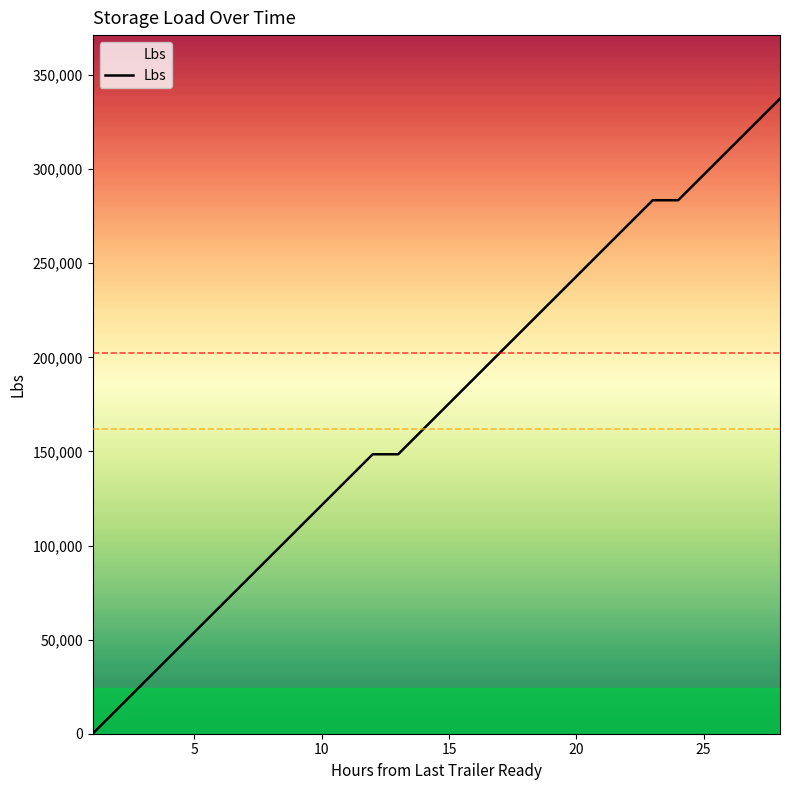

What is the difference between the maximum and minimum values?

337500